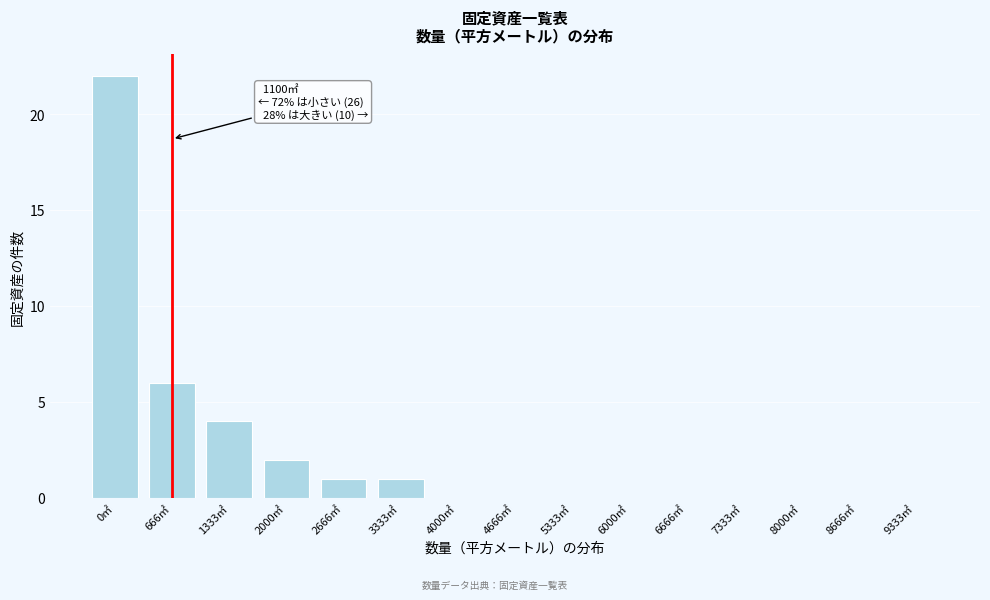

Reading left to right, what are all the values shown in this chart?

0㎡=22	666㎡=6	1333㎡=4	2000㎡=2	2666㎡=1	3333㎡=1	4000㎡=0	4666㎡=0	5333㎡=0	6000㎡=0	6666㎡=0	7333㎡=0	8000㎡=0	8666㎡=0	9333㎡=0